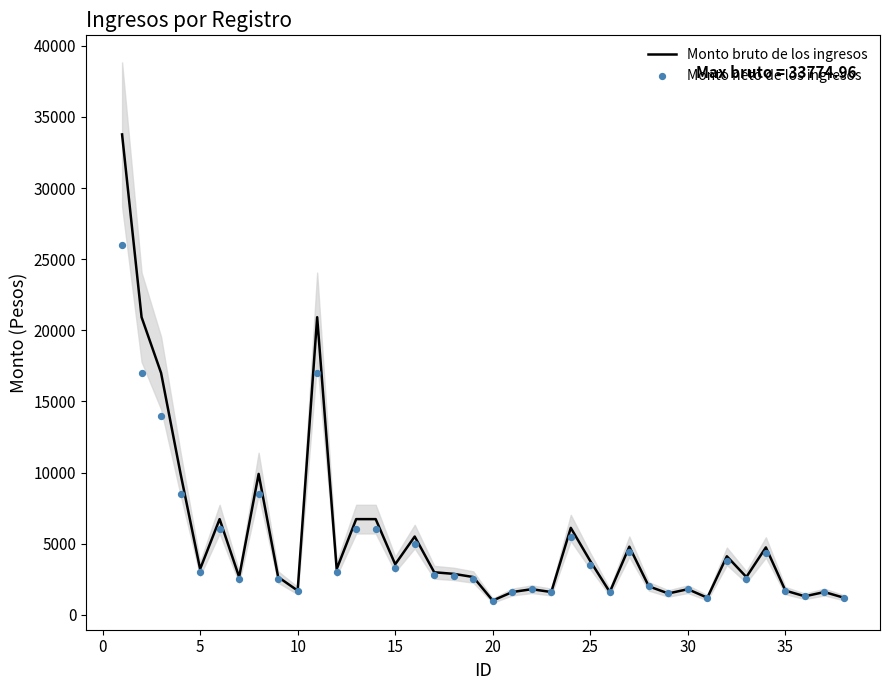

Which series has the widest spread of Y values?

Monto bruto de los ingresos